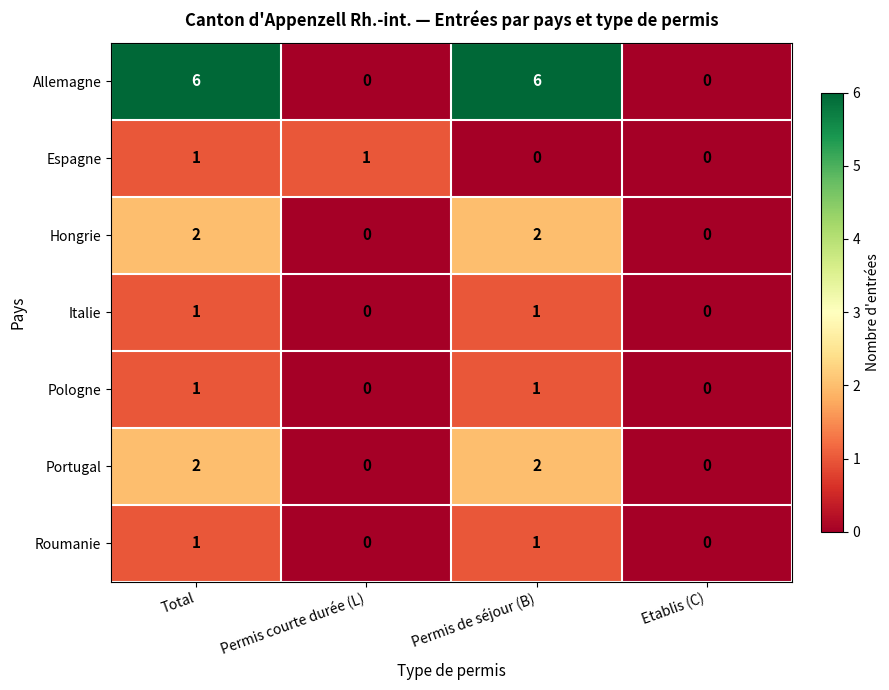

What is the maximum value for Allemagne?

6